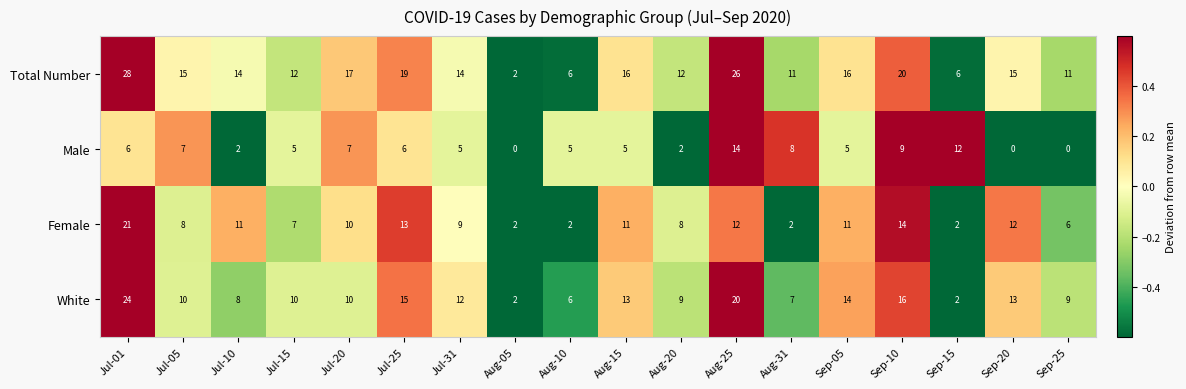

What is the difference between the highest and lowest values at Aug-25?

14